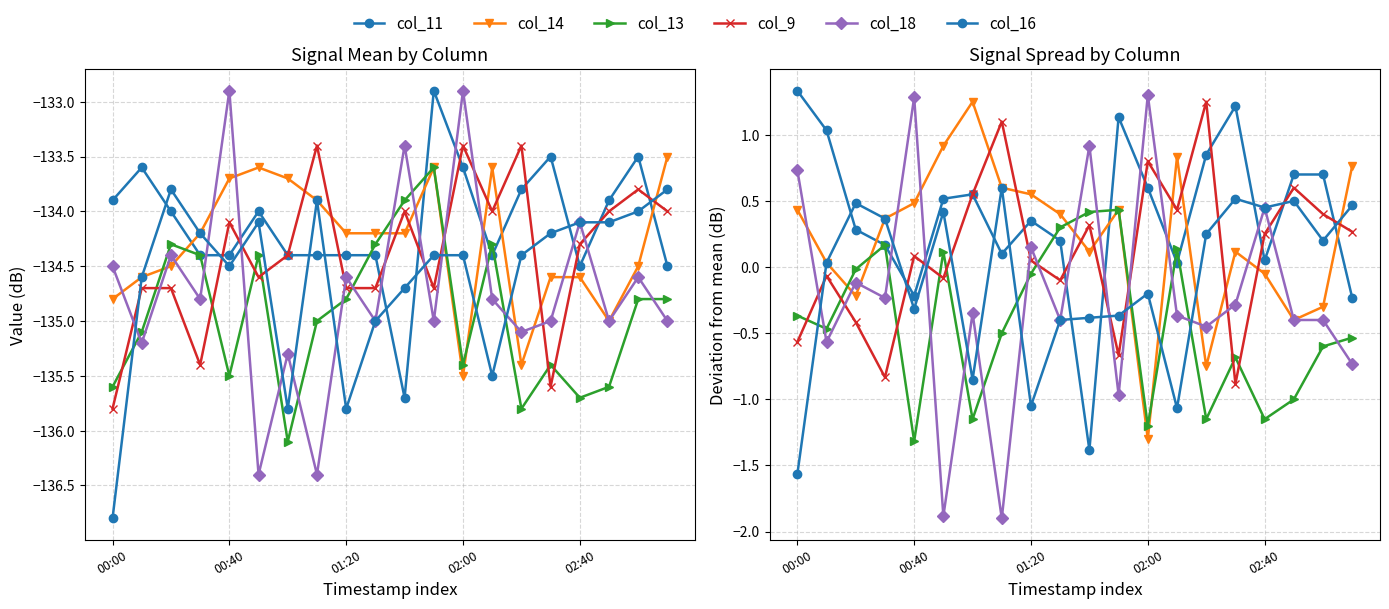

What is the average value of the col_14 series?

0.2